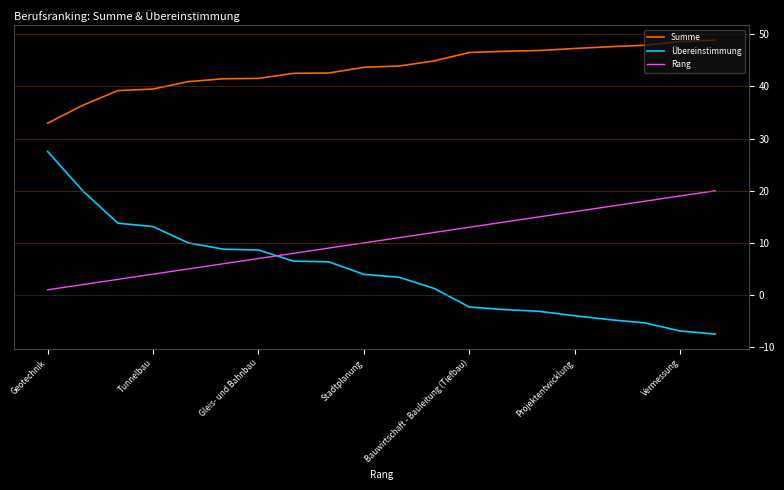

True or false: Übereinstimmung and Summe cross at least once.

False